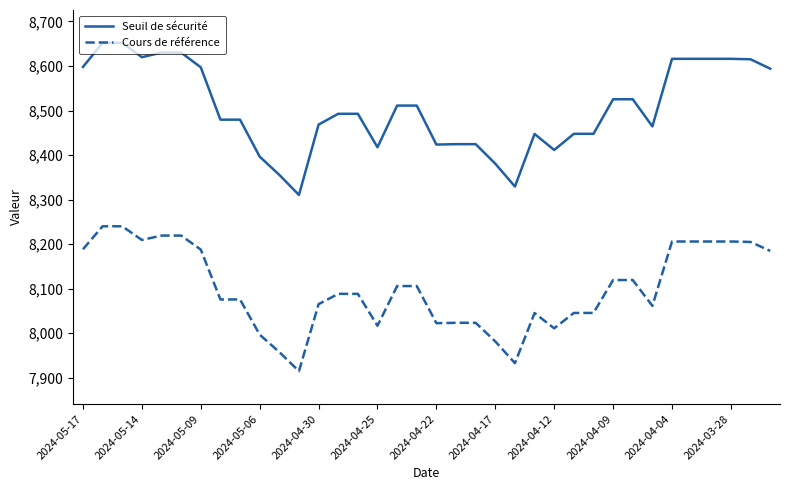

How many distinct data groups are displayed?

2